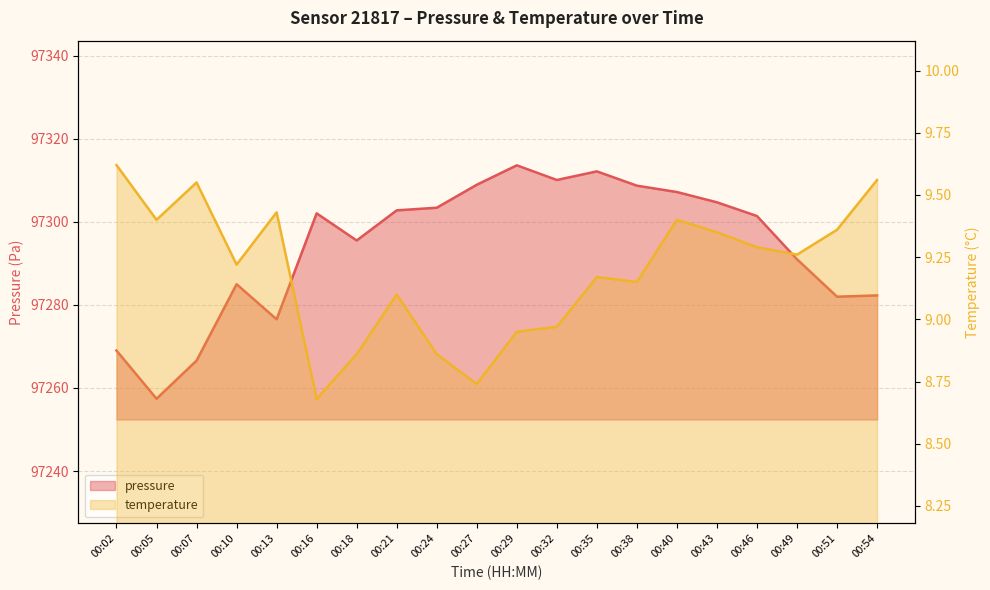

Does the chart display data point markers on the line(s)?

No